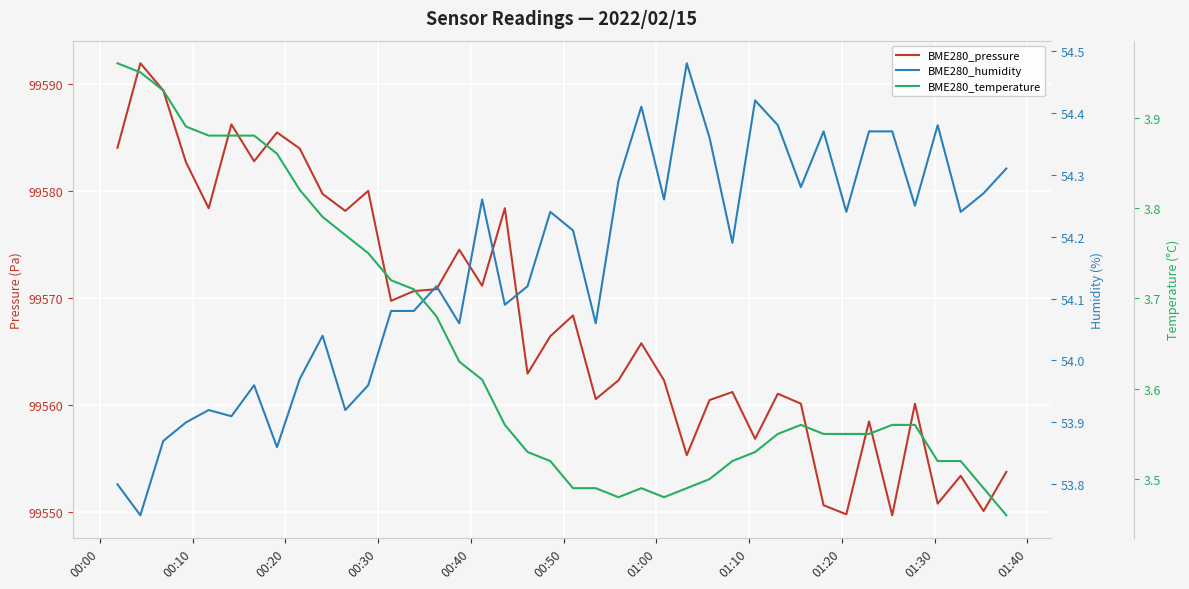

How many data points in BME280_pressure are above 99566?

20